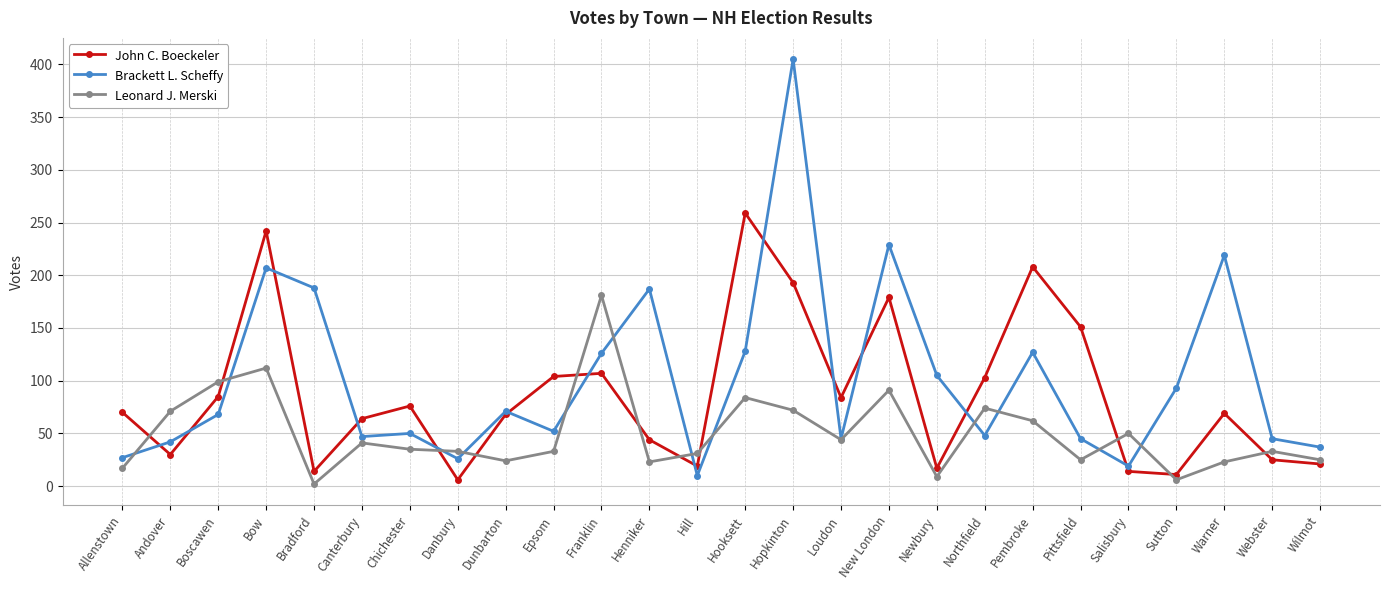

What is the spread (max minus min) of values at Canterbury?

23